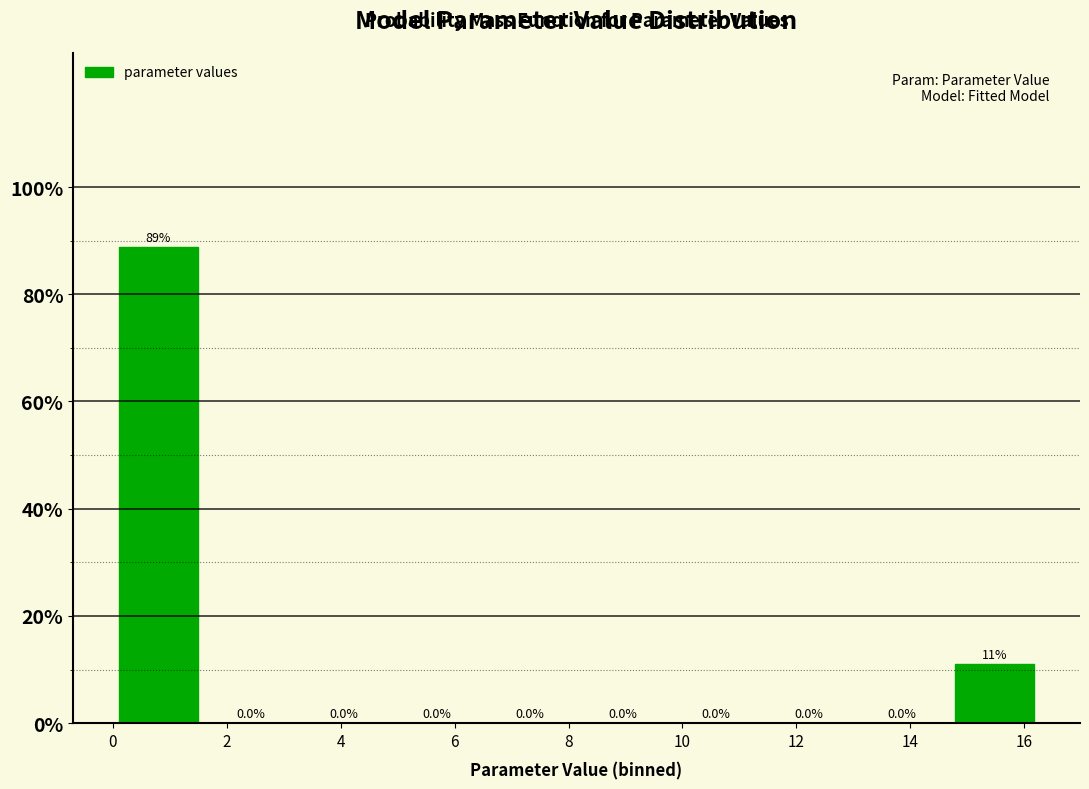

Which range on the x-axis has the tallest bar?

0.0 to 1.6